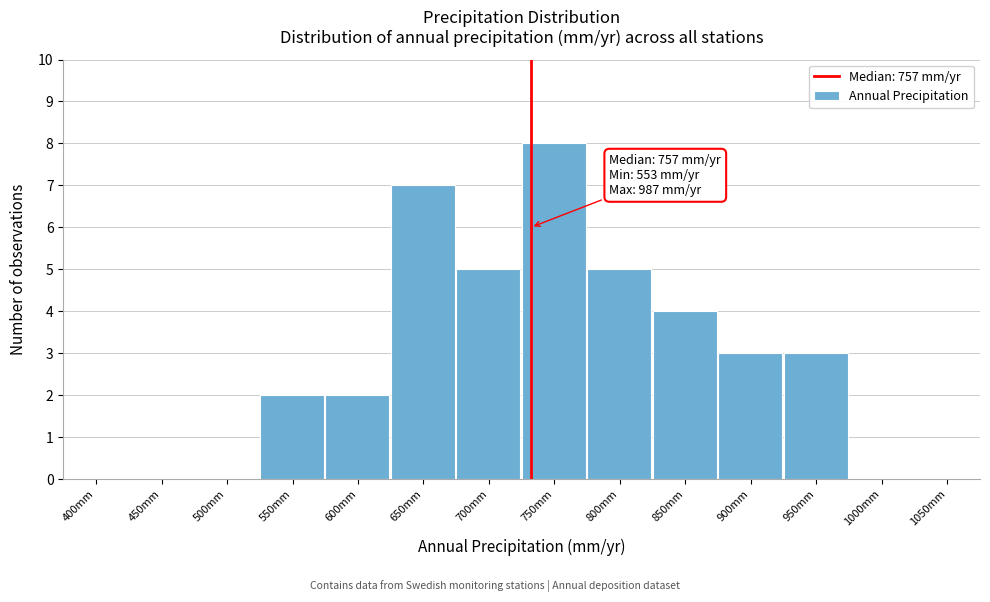

Reading left to right, what are all the values shown in this chart?

400mm=0	450mm=0	500mm=0	550mm=2	600mm=2	650mm=7	700mm=5	750mm=8	800mm=5	850mm=4	900mm=3	950mm=3	1000mm=0	1050mm=0